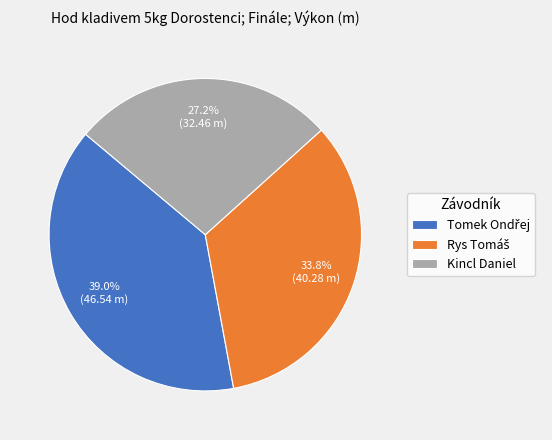

Does any single category account for the majority?

No